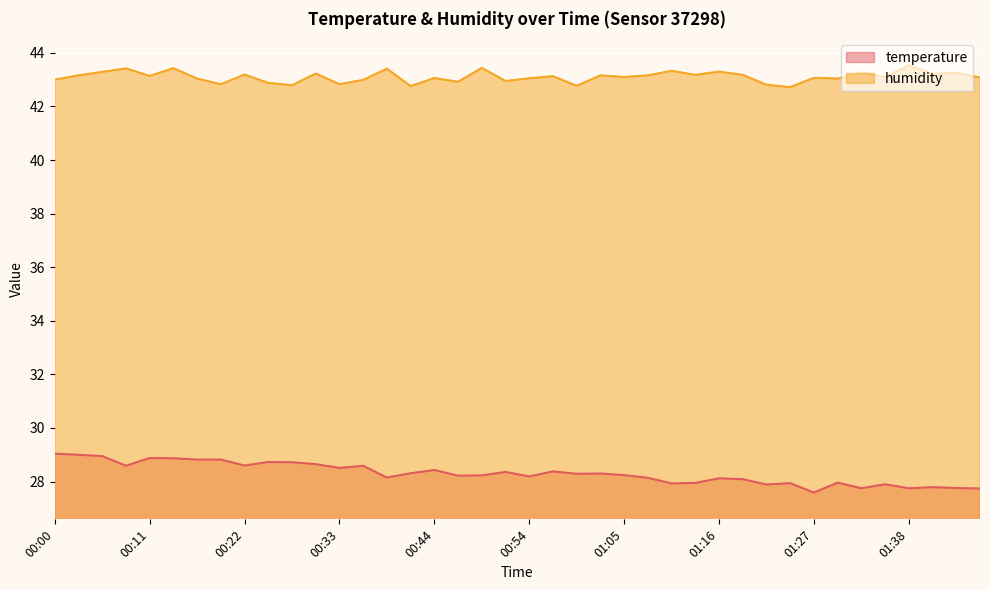

Read the humidity value at 00:49.

43.4